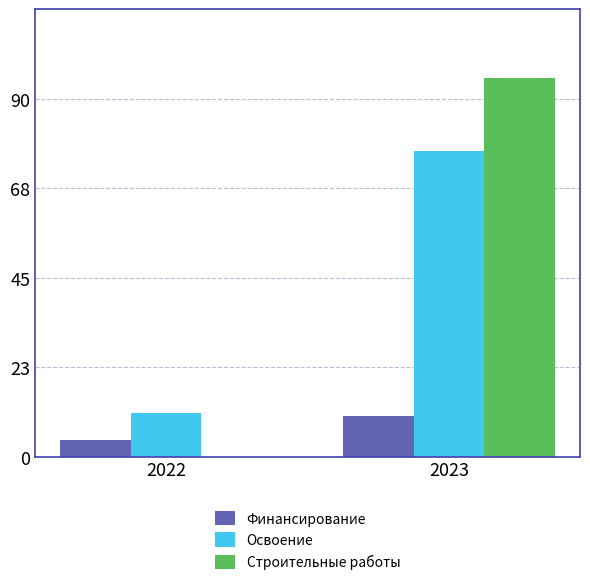

What is the difference between the maximum and minimum values in the Финансирование series?

5870822